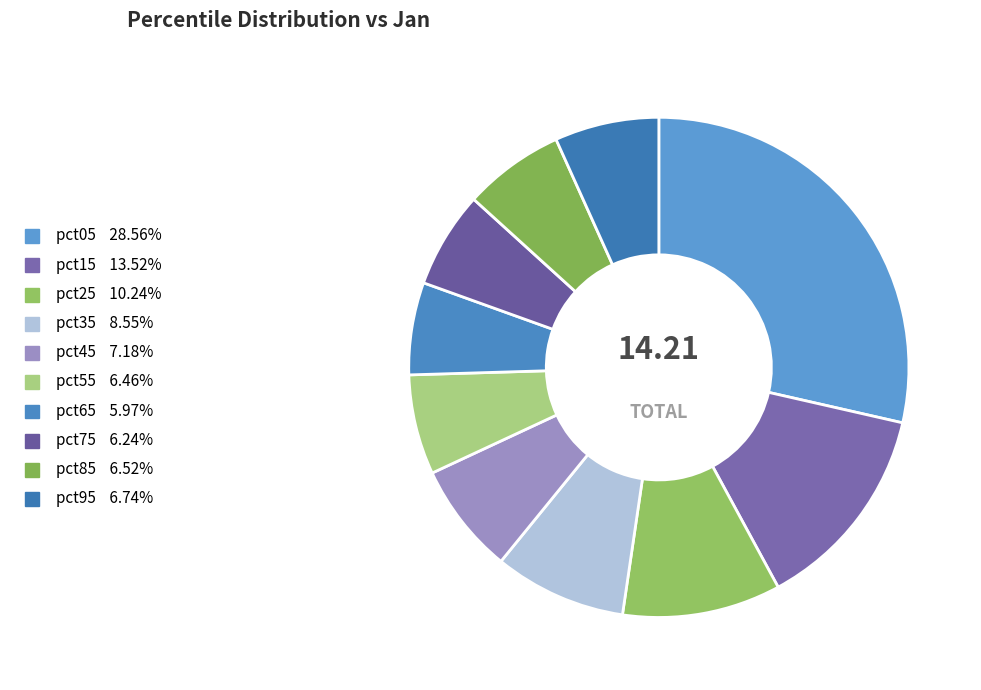

The pct25 slice represents 16% of the pie. True or false?

False